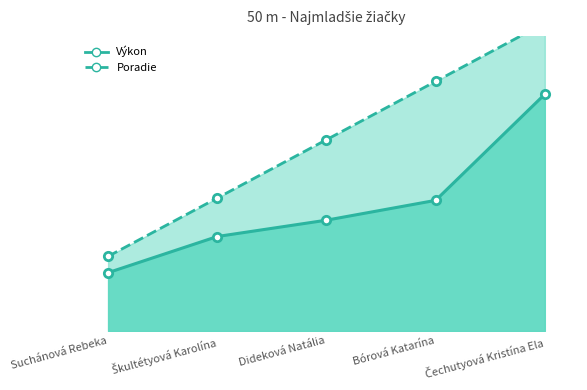

Between Suchánová Rebeka and Dideková Natália, which series saw the biggest shift?

Poradie line